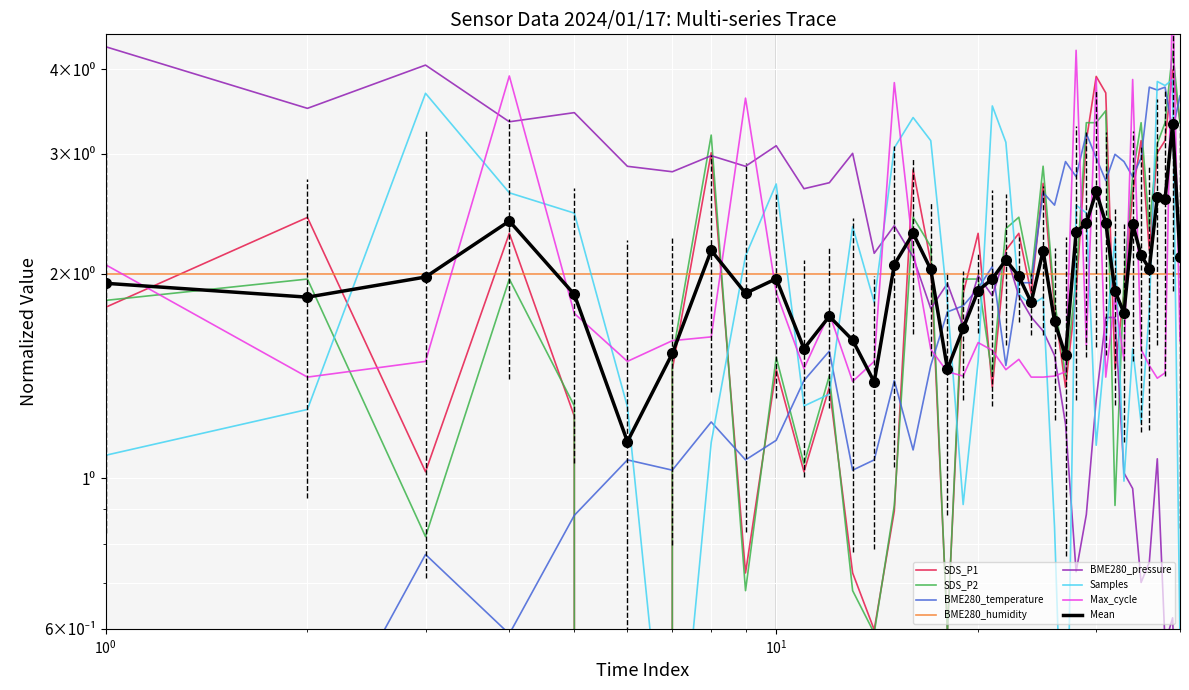

What is the value of the BME280_temperature point at the 36th from the left?

3.8